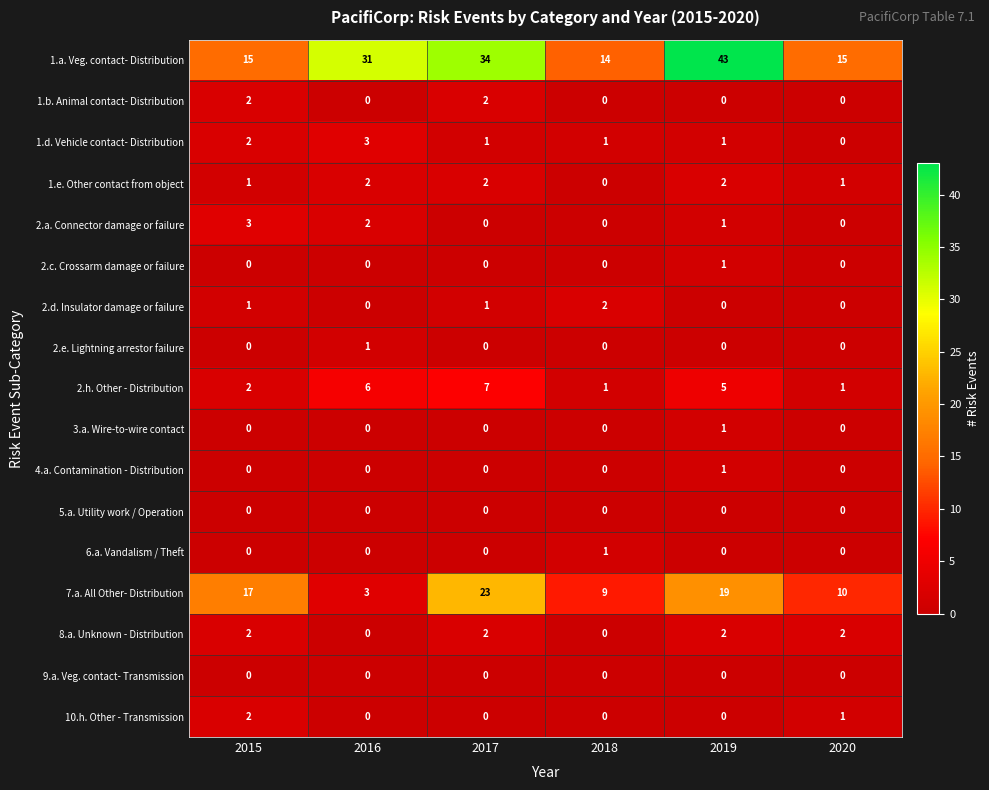

What is the difference between the second highest and minimum values in the 1.a. Veg. contact- Distribution series?

20